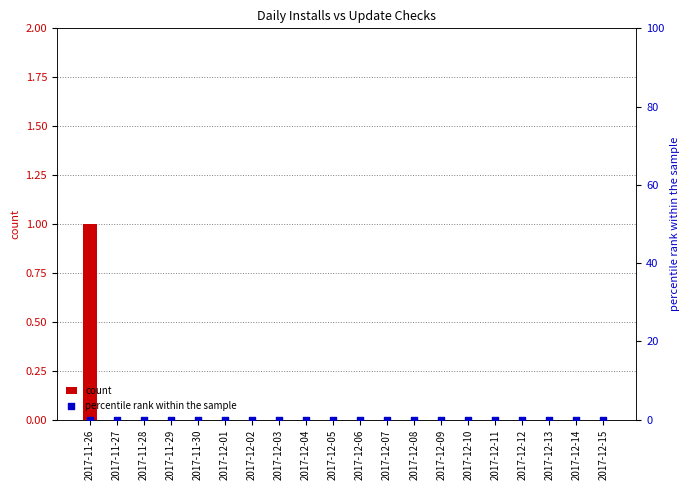

What are all the series names shown in the legend?

count, percentile rank within the sample